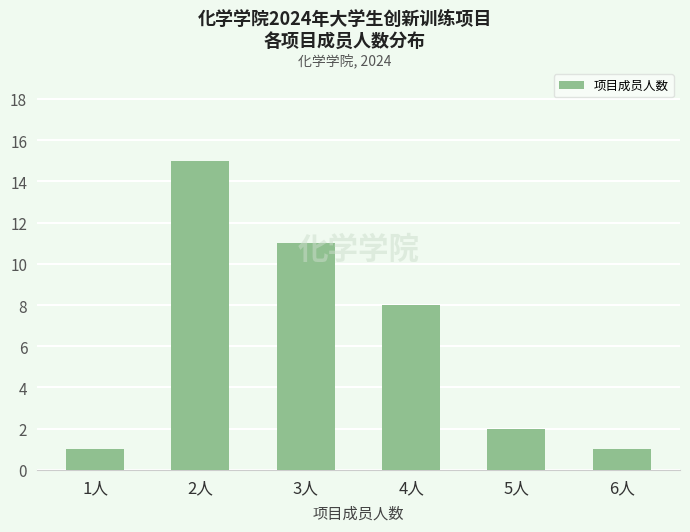

What is the value of the 1st bar from the left?

1